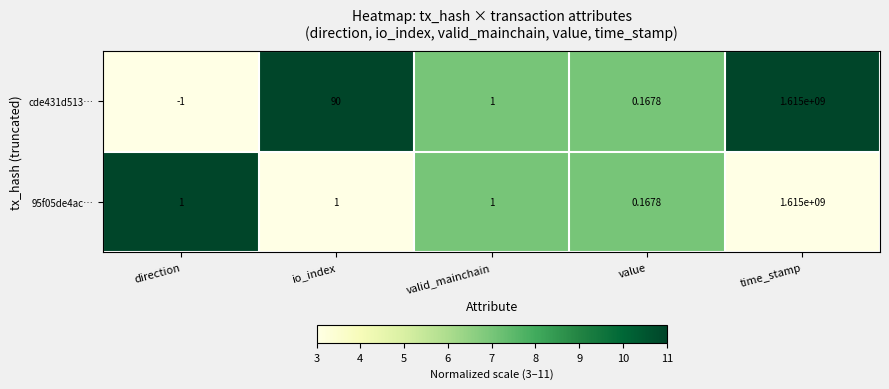

Is the value of 95f05de4ac… at value greater than the value of cde431d513… at valid_mainchain?

No